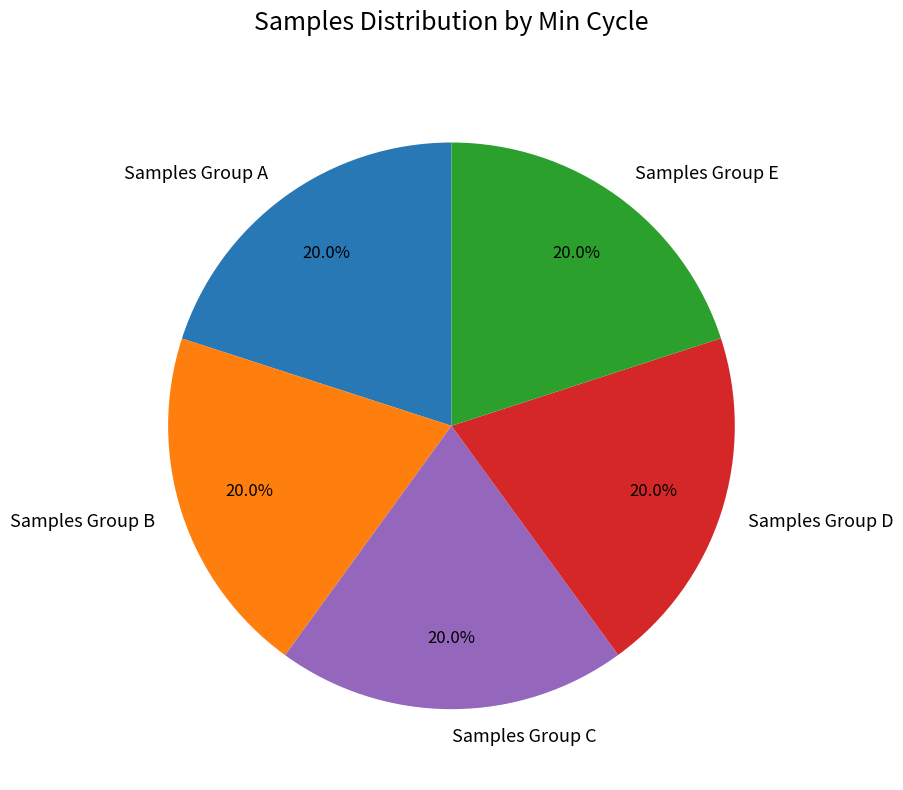

Does Samples Group C account for over 50% of the chart?

No